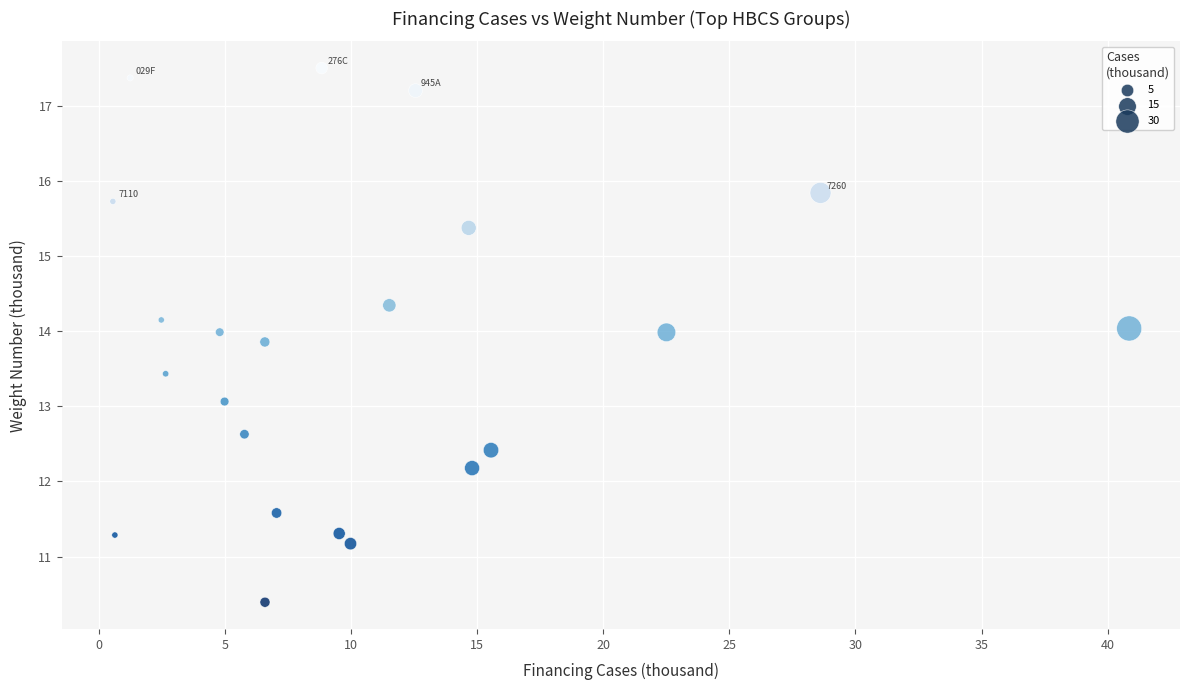

What is the range of Y values (max minus min)?

7.1